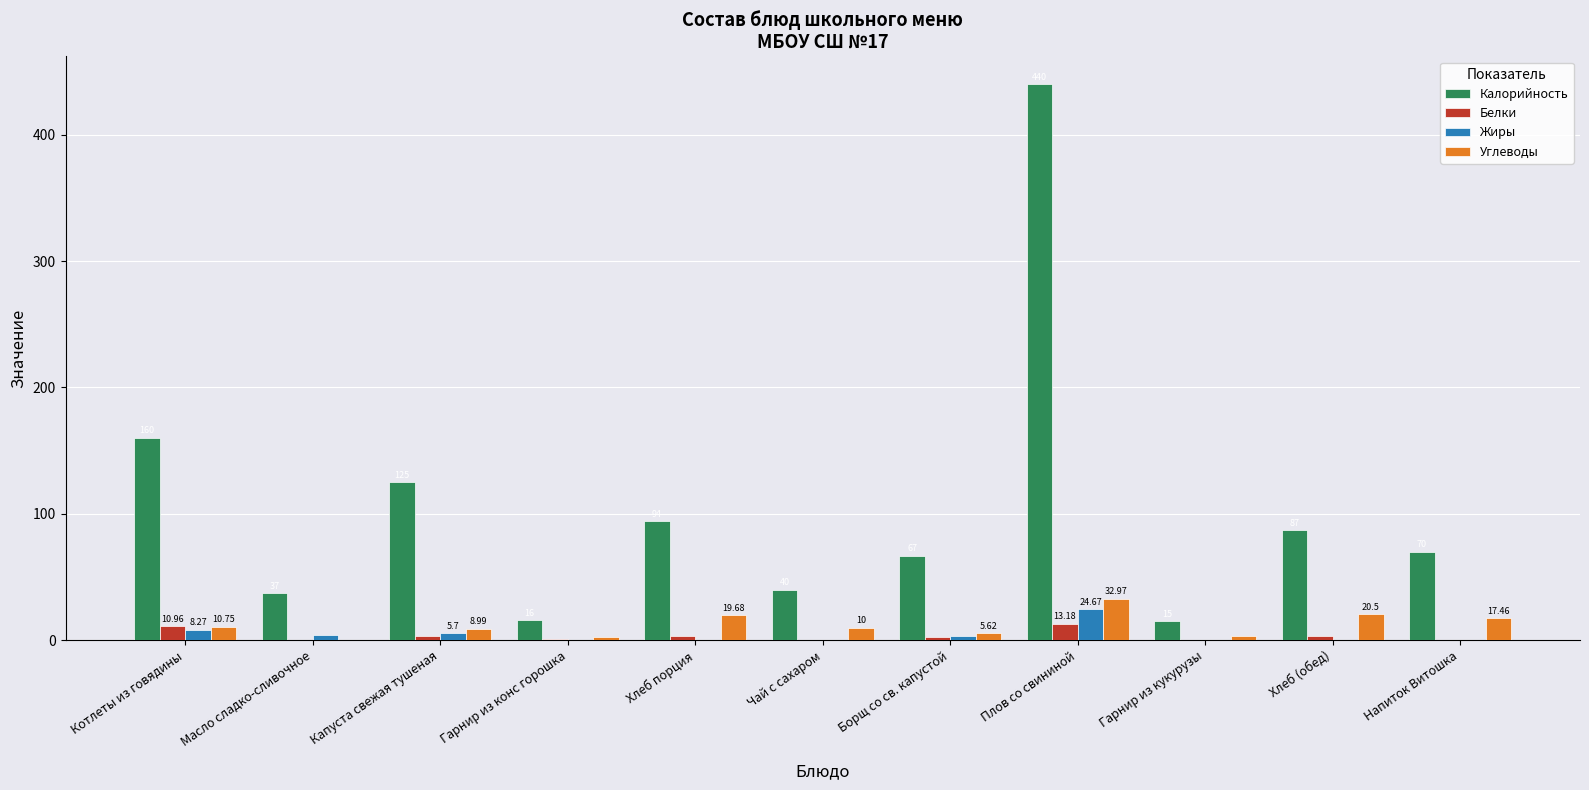

Which series has the largest total across all categories?

Калорийность